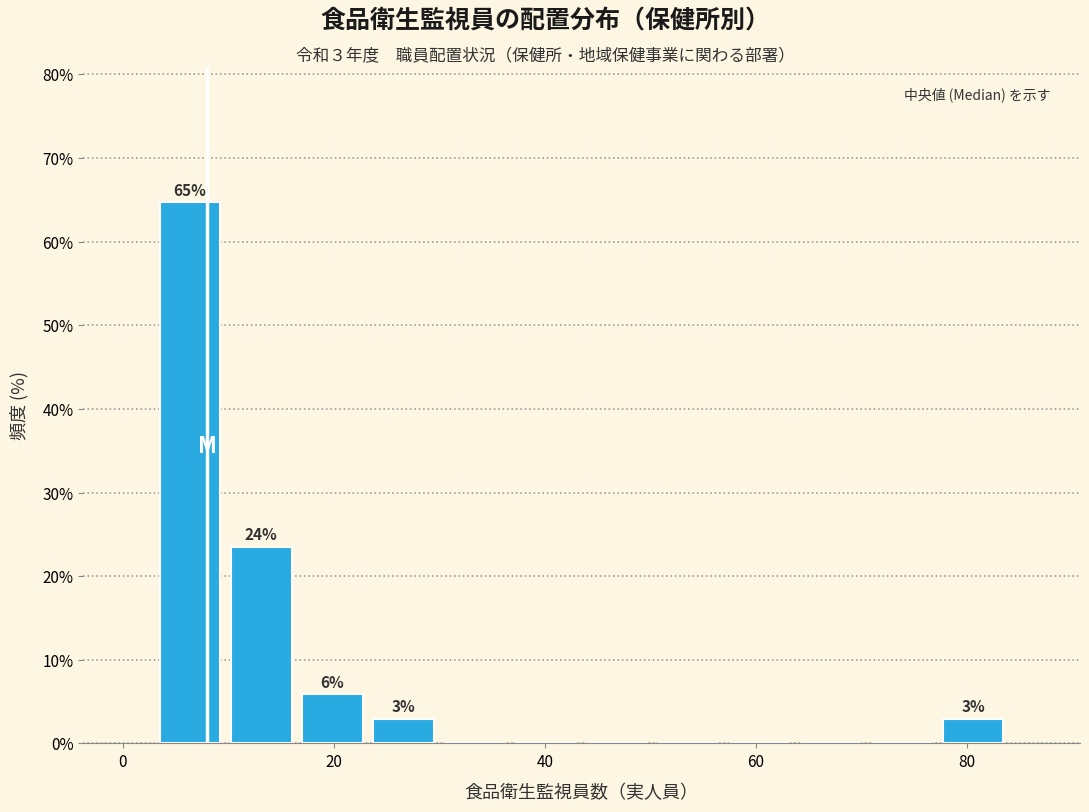

Read against the x-axis, roughly where is the centre of the tallest bar?

6